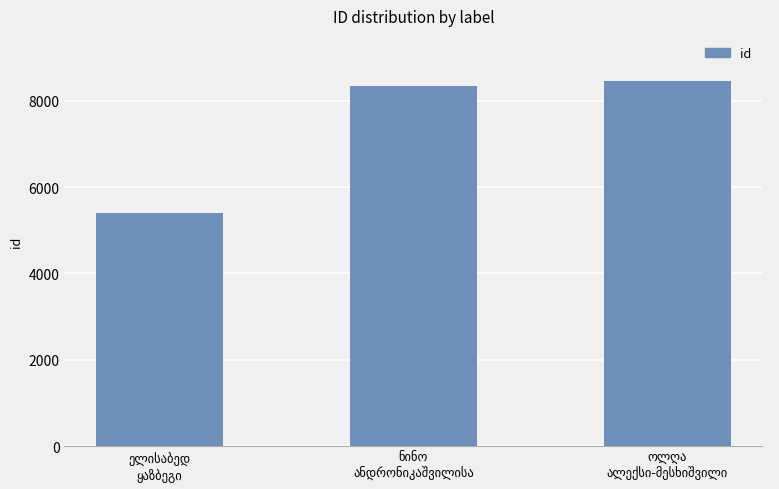

What is the average value?

7395